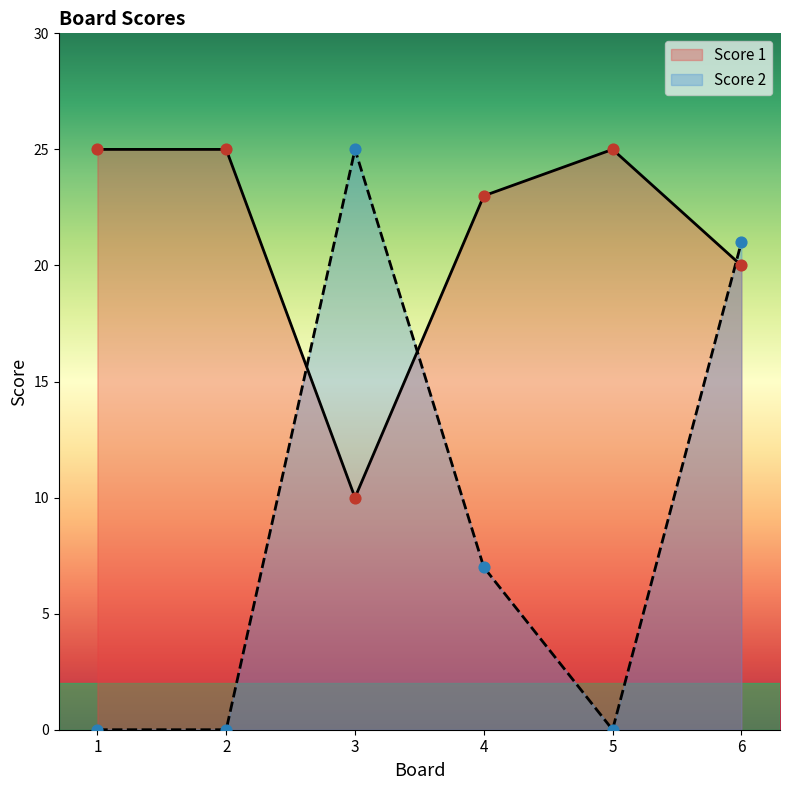

What are all the series names shown in the legend?

Score 1, Score 2